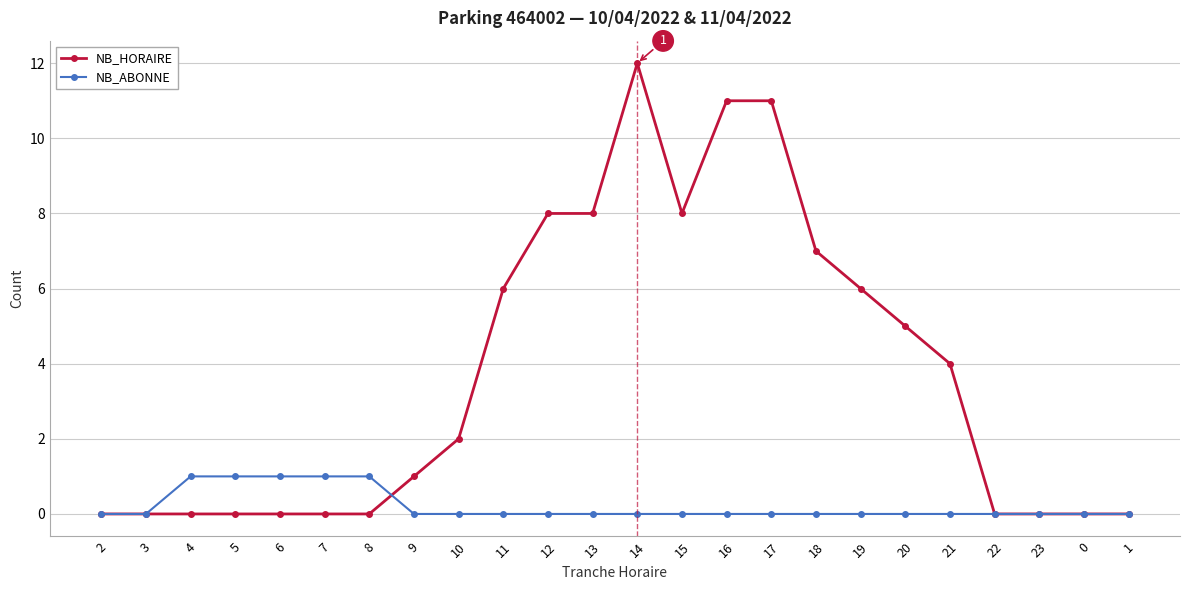

Rank the series at 15 from lowest to highest value.

NB_ABONNE, NB_HORAIRE